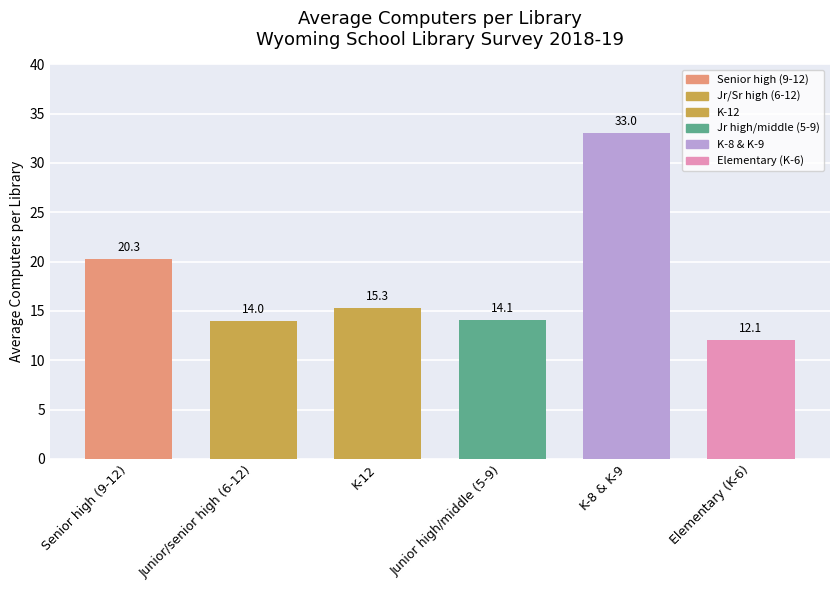

Which category has the highest value across all series?

K-8 & K-9